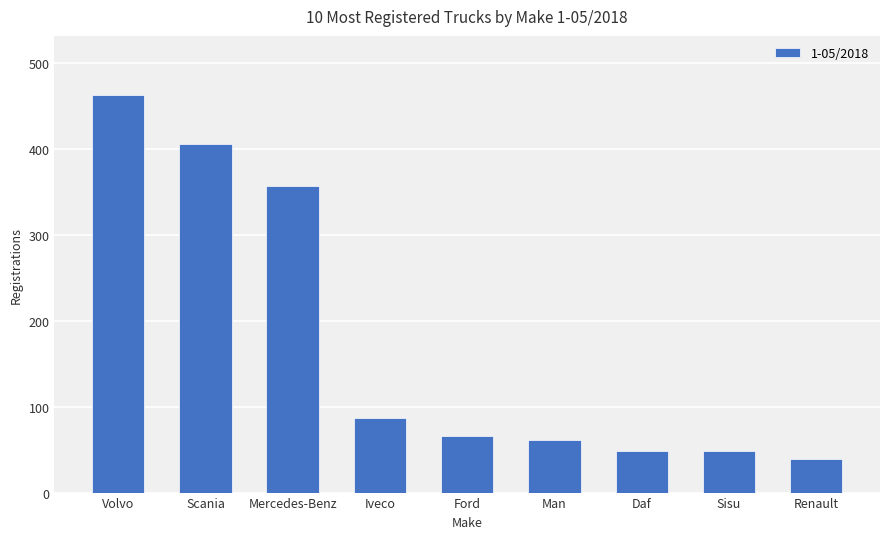

How many distinct data groups are displayed?

1